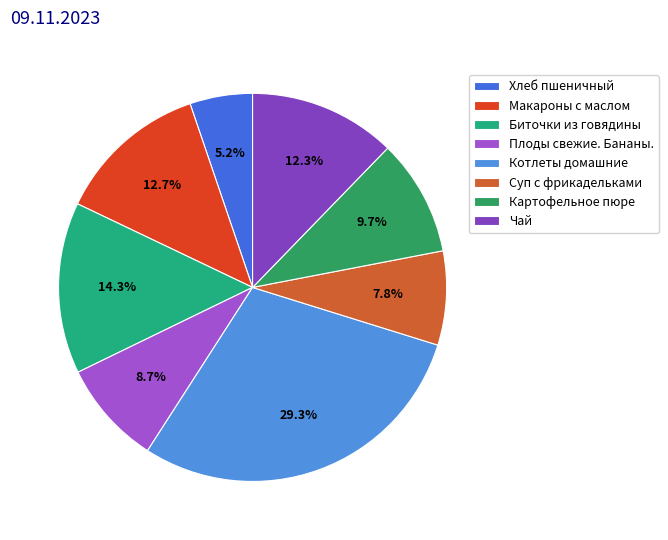

How many slices are in this pie chart?

8